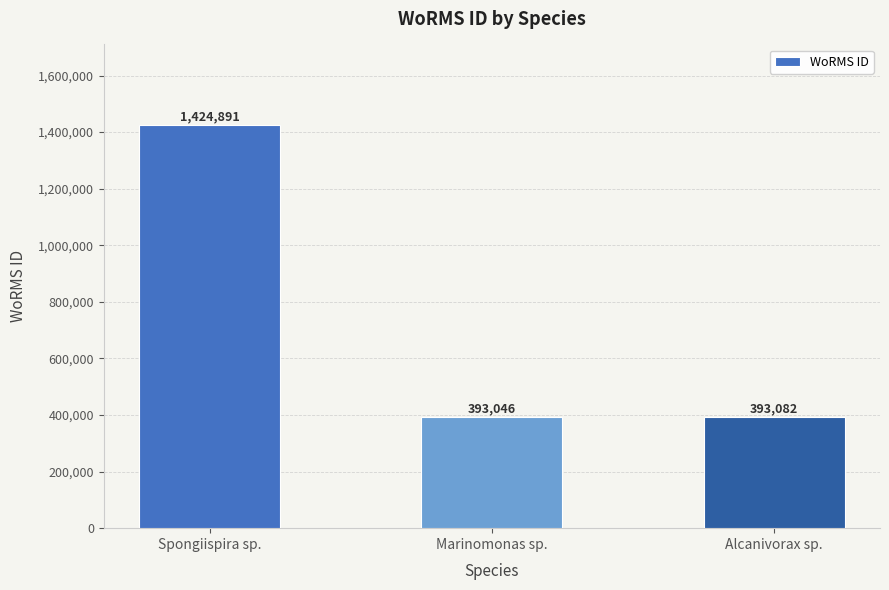

What is the maximum value shown in the chart?

1424891